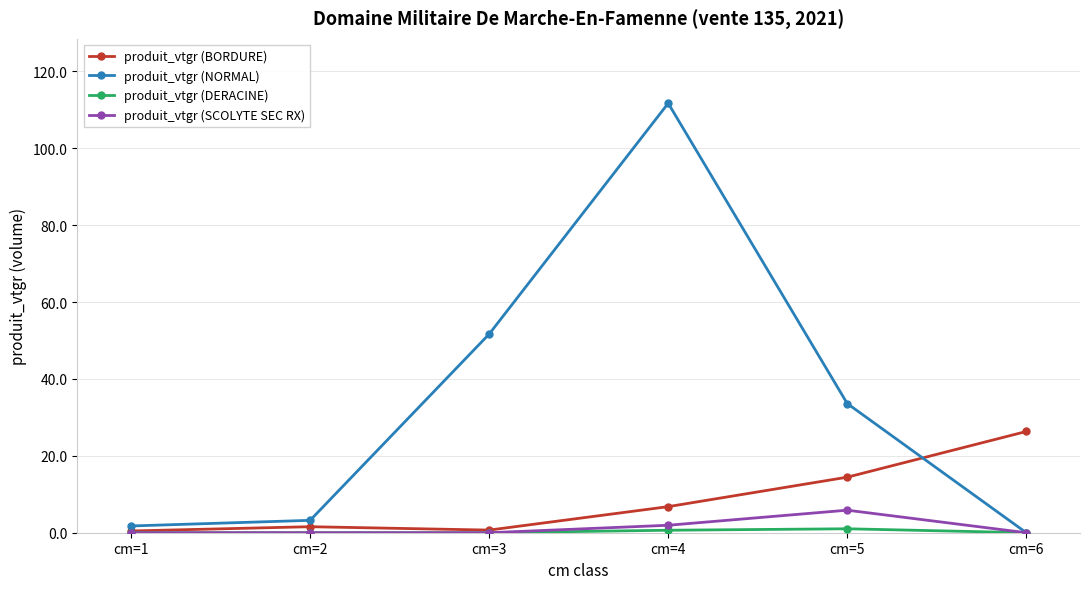

Which series has the largest range (max minus min)?

produit_vtgr (NORMAL)